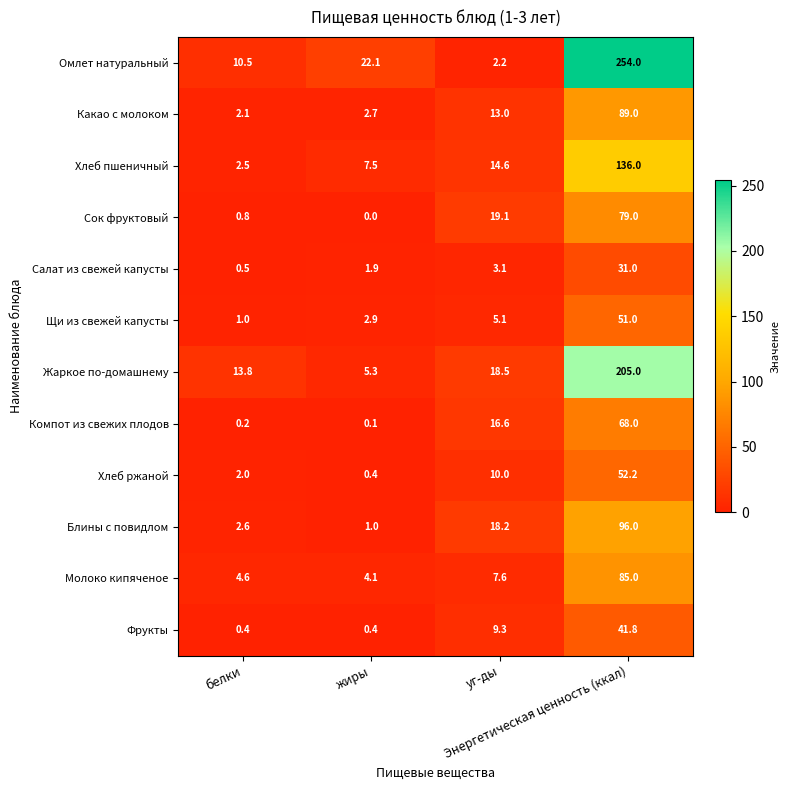

List the series in order of their peak value, lowest first.

Салат из свежей капусты, Фрукты, Щи из свежей капусты, Хлеб ржаной, Компот из свежих плодов, Сок фруктовый, Молоко кипяченое, Какао с молоком, Блины с повидлом, Хлеб пшеничный, Жаркое по-домашнему, Омлет натуральный